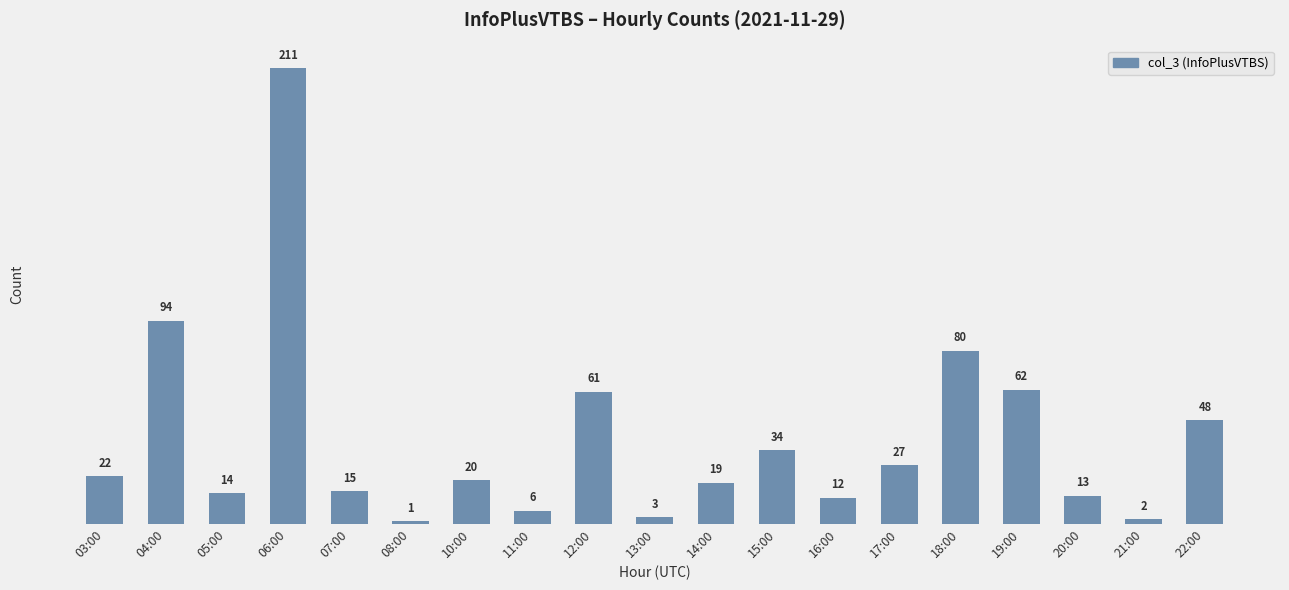

True or false: the data shows 15 at 07:00.

True